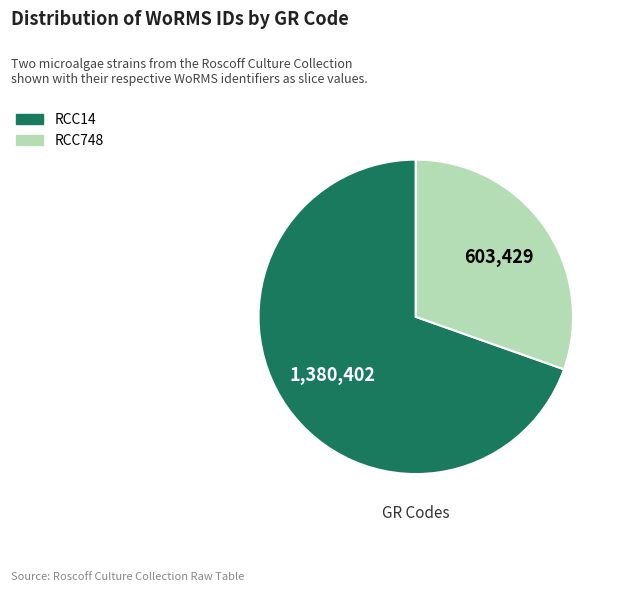

Which category has the smallest portion of the pie?

RCC748